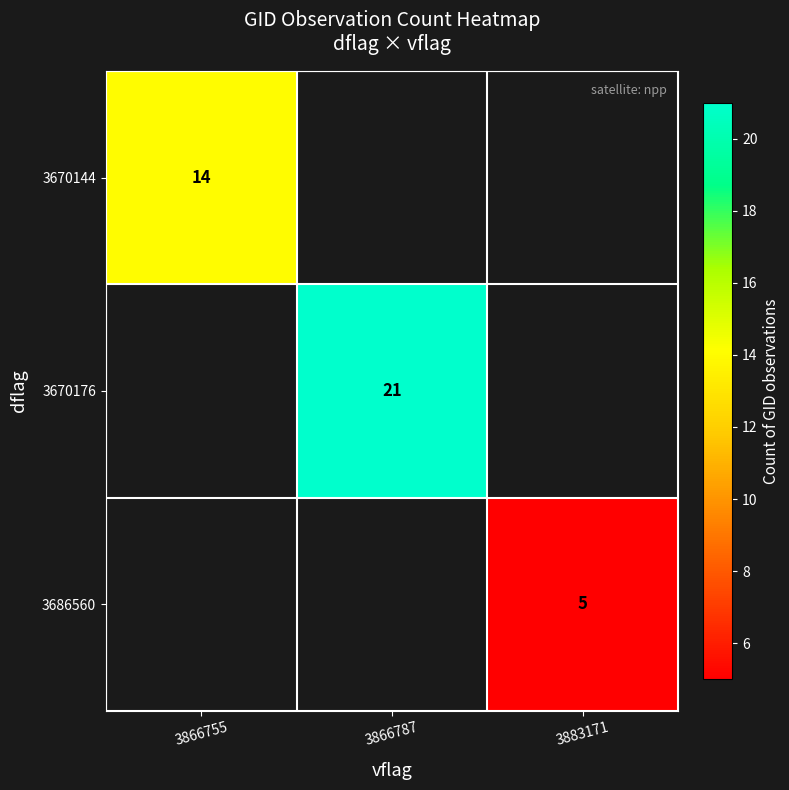

True or false: 3670144 has a value of 14 at 3866755.

True